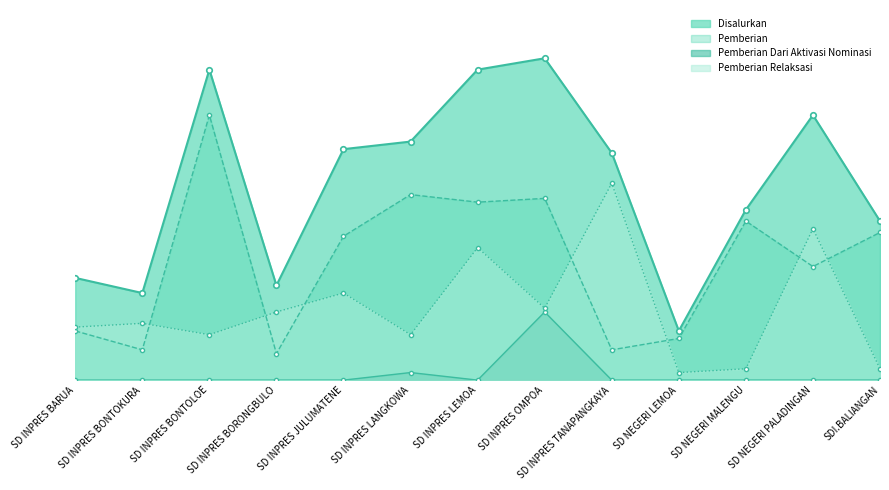

What is the value of the Pemberian point at the 10th from the left?

2475000